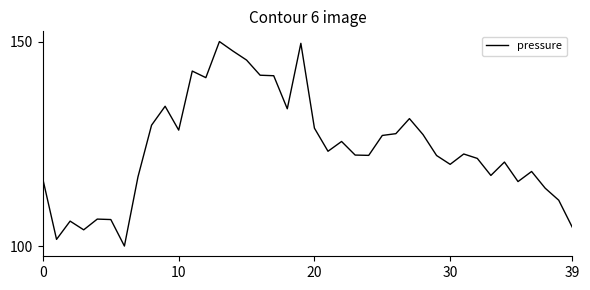

Is this an area chart (filled region under the line)?

No